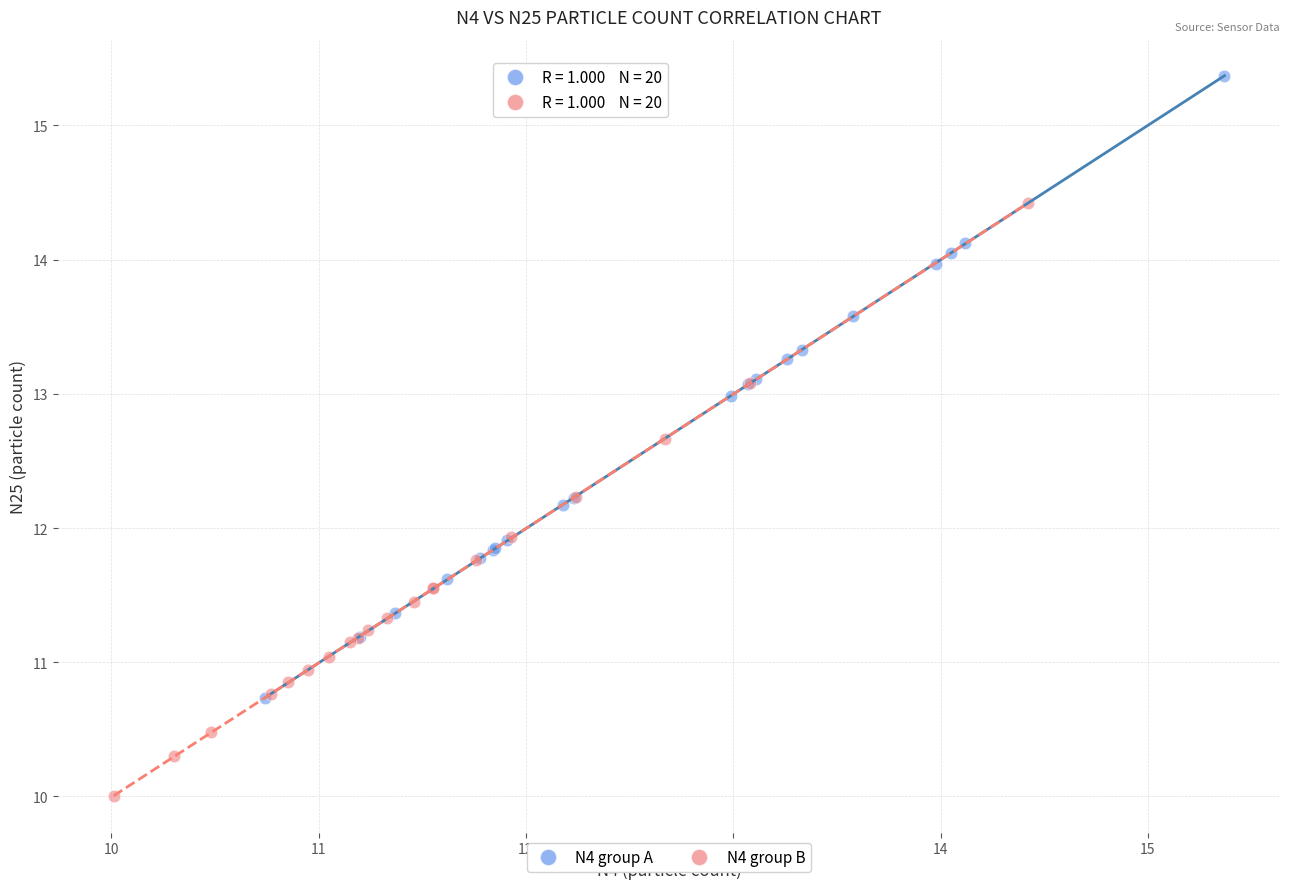

Which series contains the highest Y value?

N4 group A